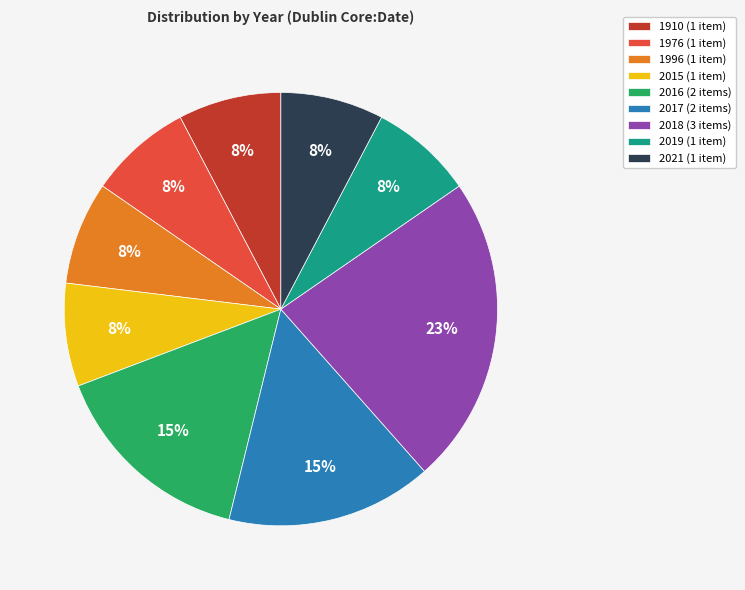

Do 2015 and 2018 together represent more than half of the pie?

No